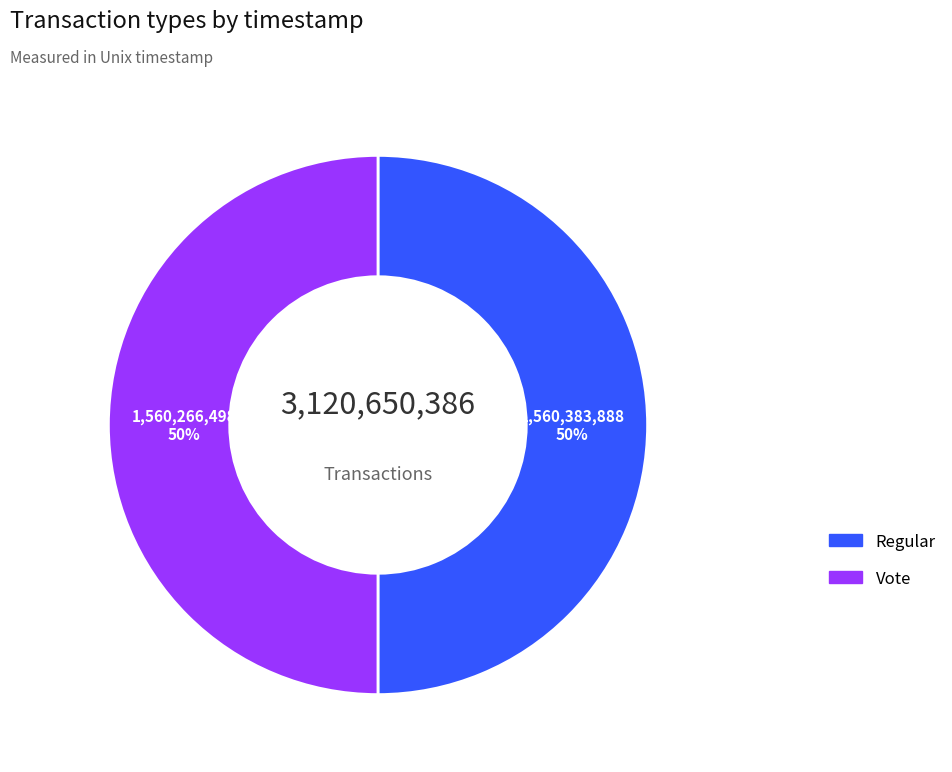

What percentage is the Regular slice, to the nearest percent?

50%